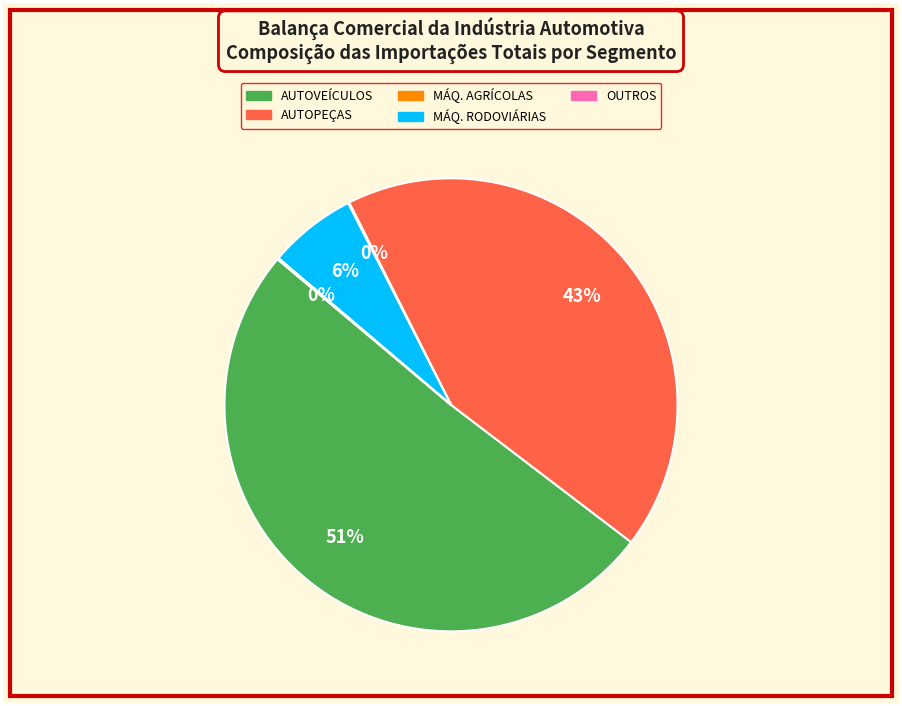

To the nearest percent, what is the average slice percentage?

20%